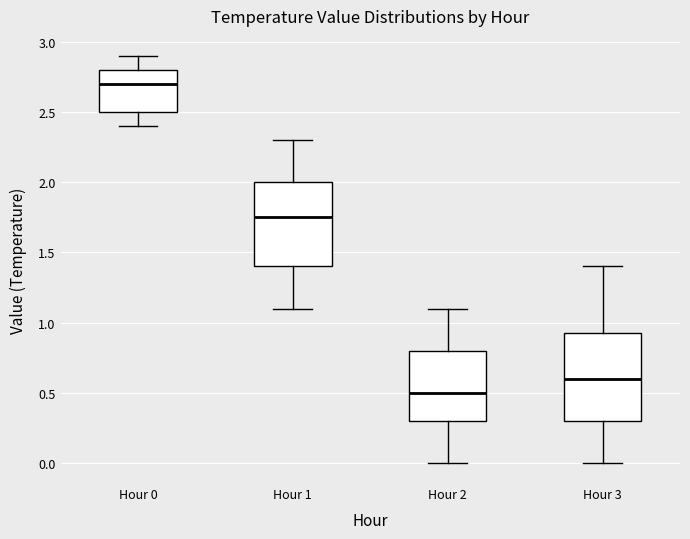

Reading left to right, transcribe this box plot: for each box, give where its median line is, the range the box spans, and where its two whiskers end, as read against the y-axis. The values are not printed on the chart, so give them approximately, as read against the axis.

Hour 0: median 2.70, box 2.50 to 2.80, whiskers 2.40 to 2.90
Hour 1: median 1.75, box 1.40 to 2.00, whiskers 1.10 to 2.30
Hour 2: median 0.50, box 0.30 to 0.80, whiskers 0.00 to 1.10
Hour 3: median 0.60, box 0.30 to 0.95, whiskers 0.00 to 1.40